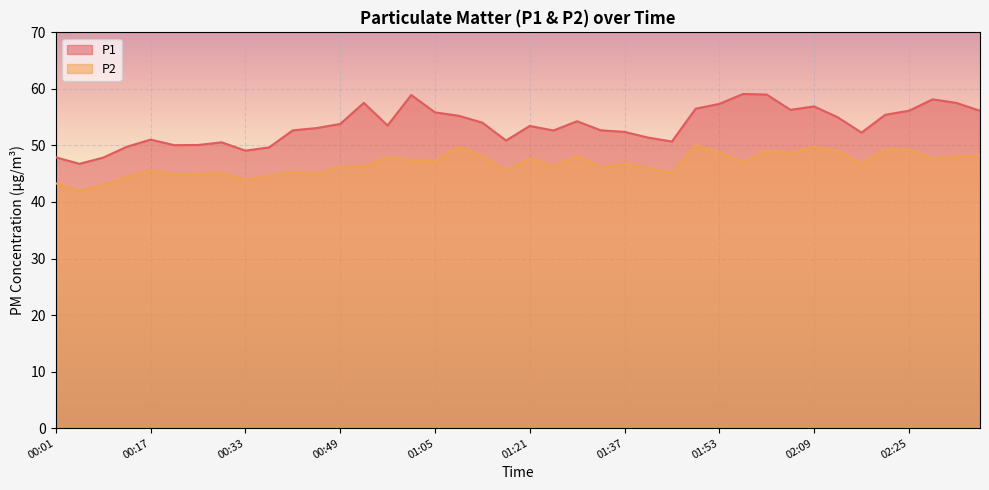

How many data points in P1 are above 53?

22